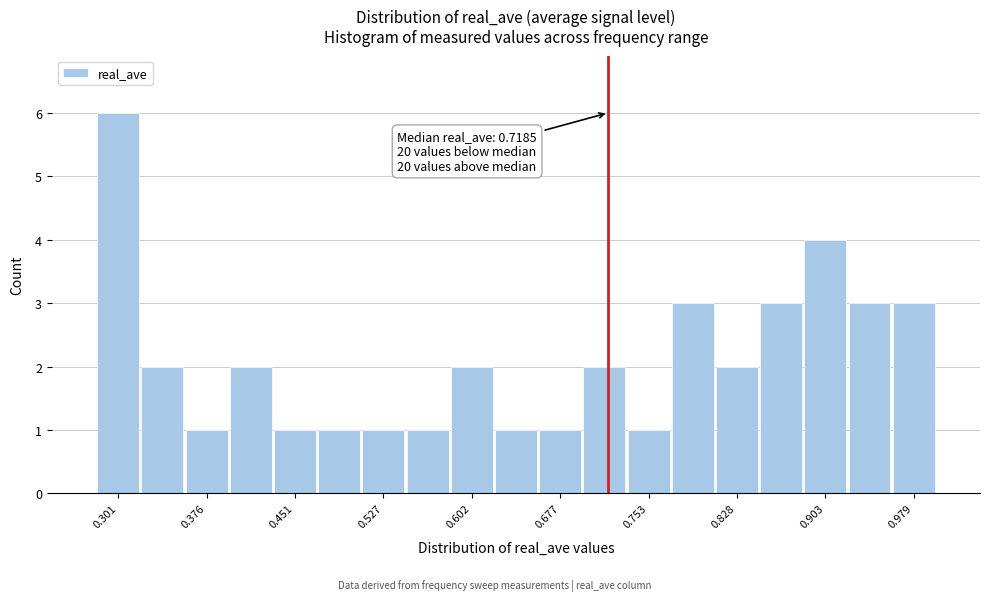

Around what value on the x-axis is the tallest bar? Give the approximate position of its centre, as read against the axis.

0.30